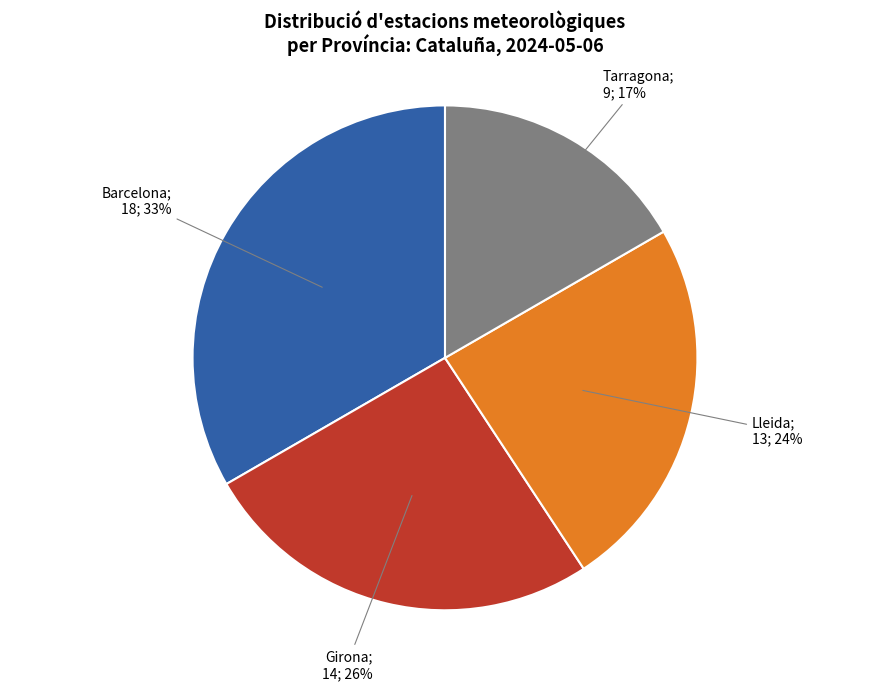

Does any single category account for the majority?

No